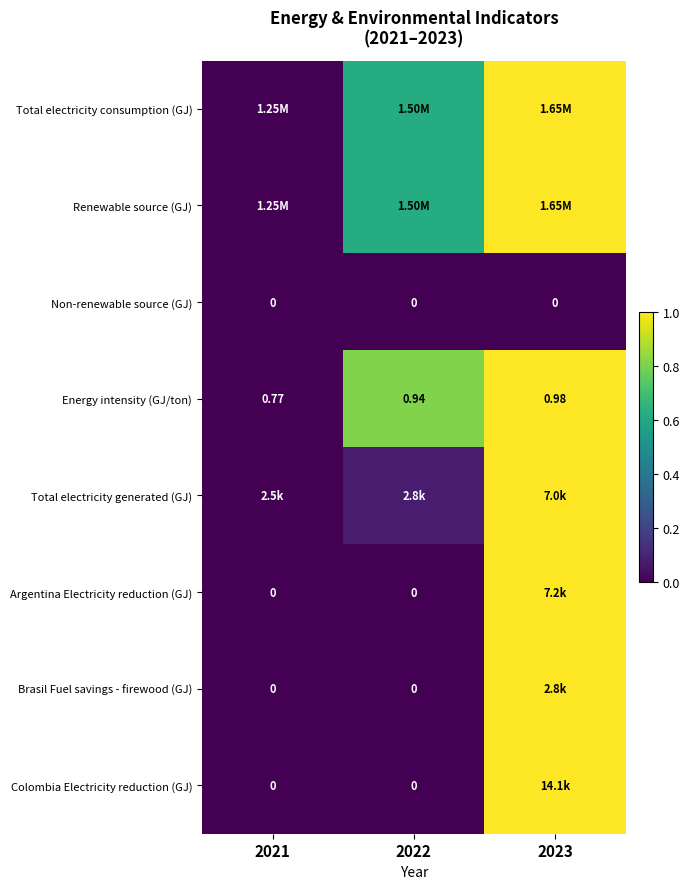

Which category has the lowest value across all series?

2021